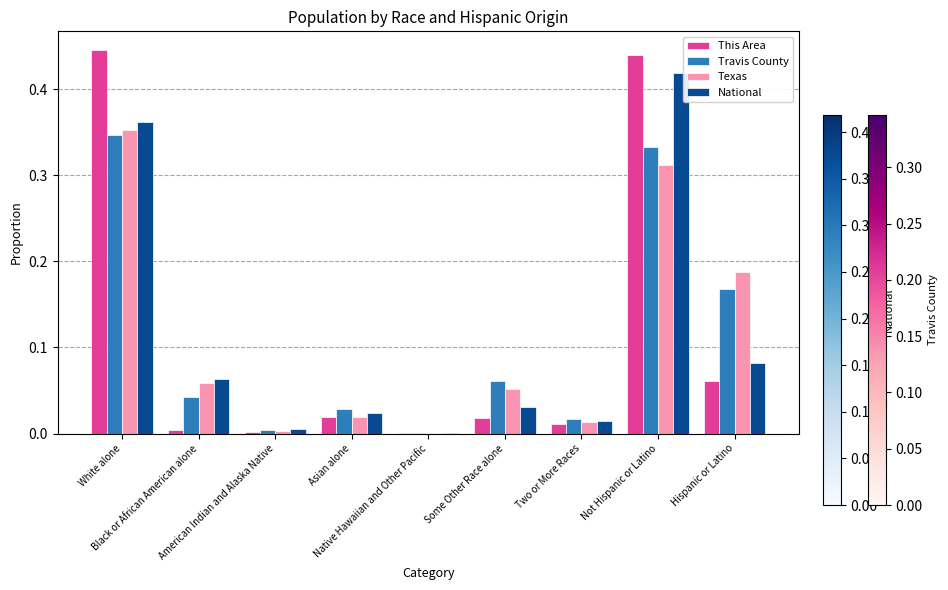

Is it true that Travis County equals 0.1 at Hispanic or Latino?

False